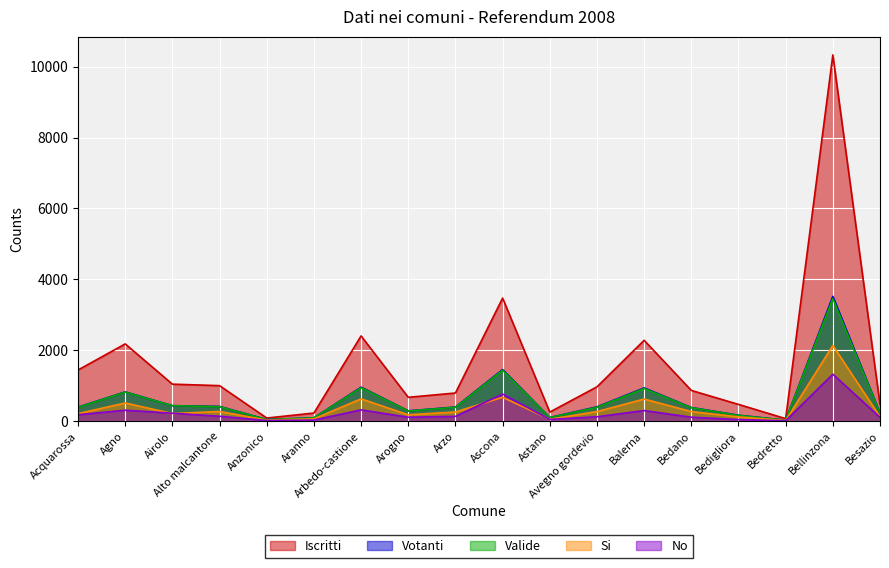

Reading left to right, list all the values displayed in this chart.

Iscritti: 1441	2178	1042	1000	86	227	2403	671	792	3470	254	966	2279	865	471	69	10331	471
Votanti: 394	823	435	413	45	93	956	289	396	1454	101	401	936	383	165	26	3518	227
Valide: 389	818	434	407	45	92	943	286	390	1436	99	390	919	378	161	25	3457	226
Si: 210	511	212	271	28	63	627	177	257	672	53	268	622	268	119	15	2134	120
No: 179	307	222	136	17	29	316	109	133	764	46	122	297	110	42	10	1323	106